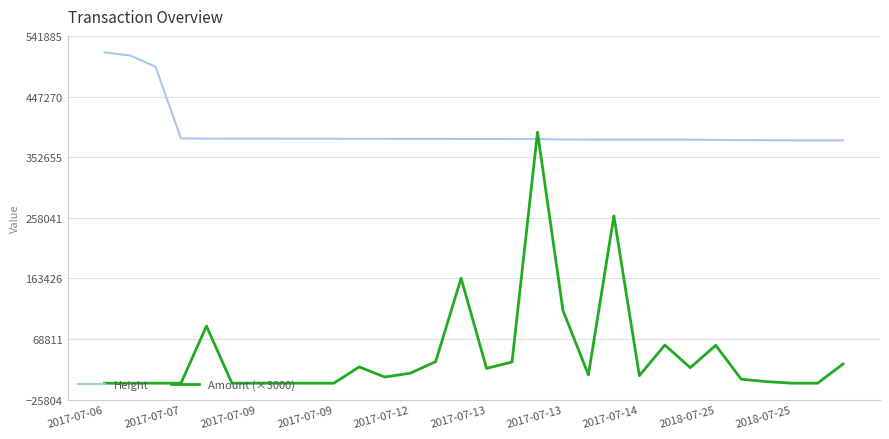

List the series in order of their peak value, highest first.

Height, Amount (×3000)